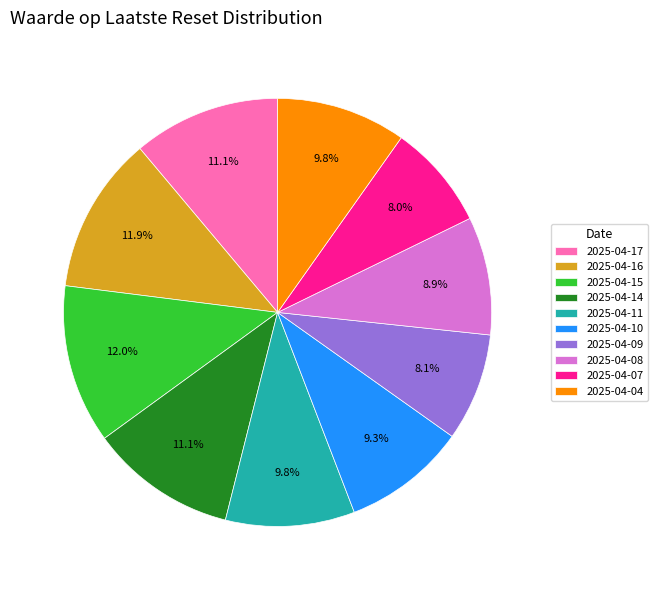

Count the number of slices in the pie.

10